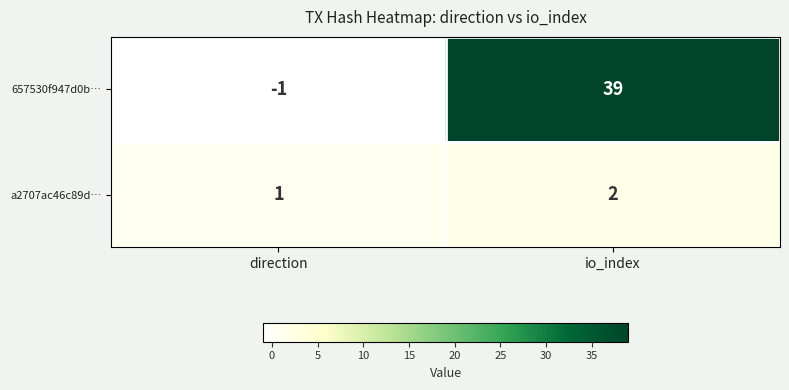

What is the difference between the 657530f947d0b… values at direction and io_index?

40